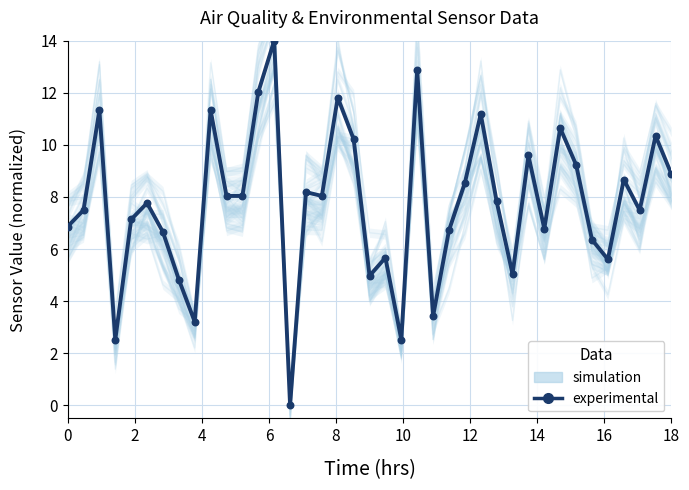

Which series contains the lowest Y value?

experimental